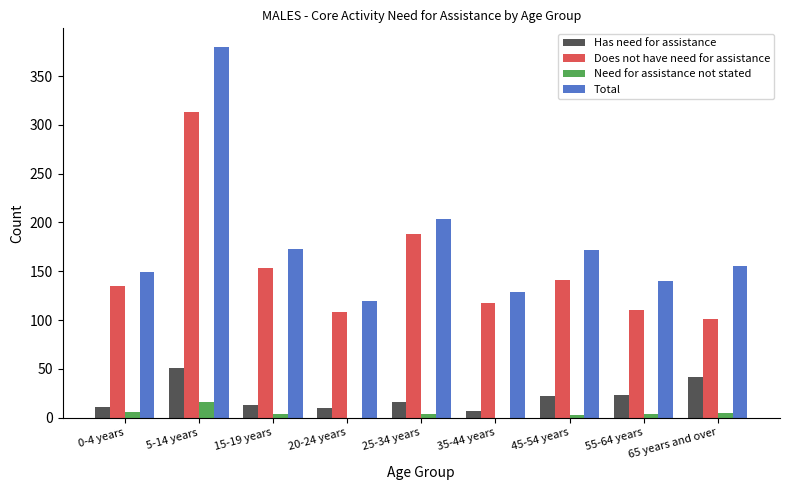

Does the chart contain stacked bars?

No